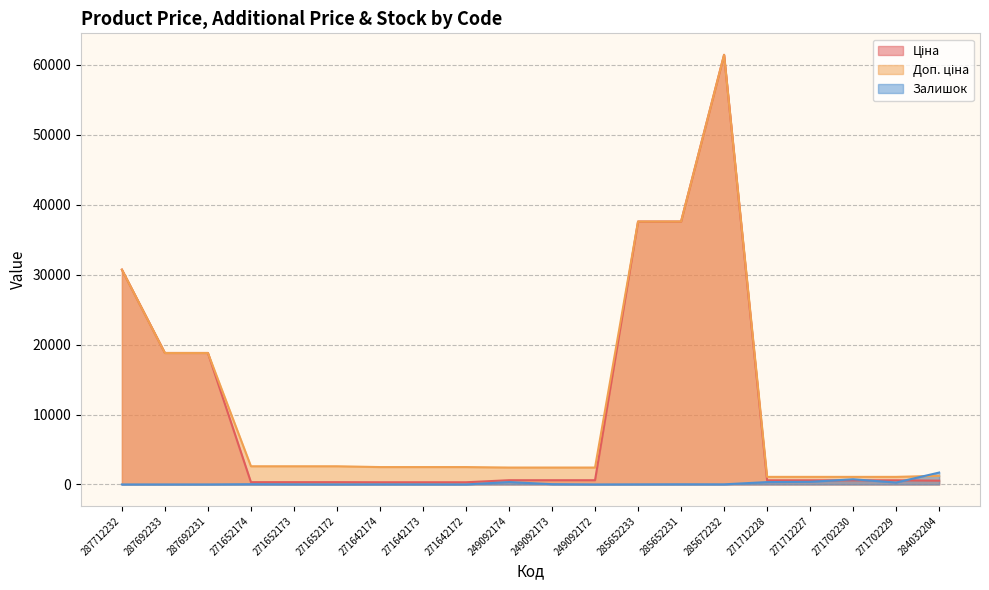

Which has a higher value, 284032204 or 271642174?

284032204